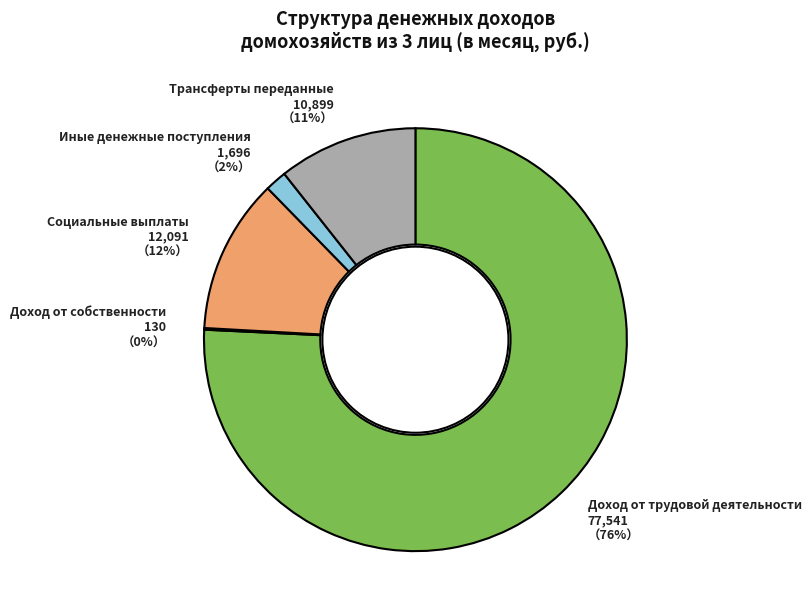

Does any single category account for the majority?

Yes